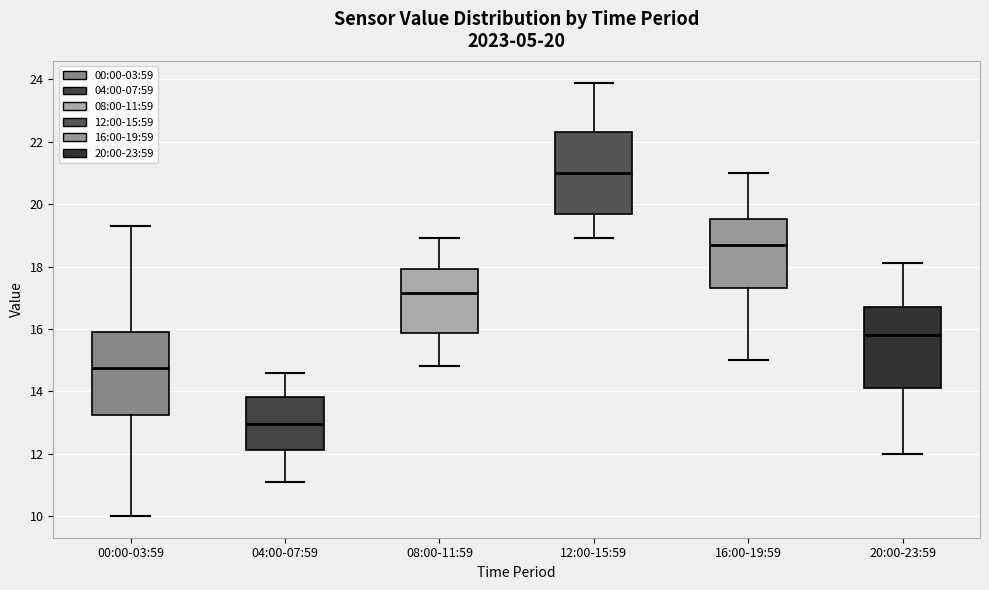

Which box has the highest median line?

12:00-15:59